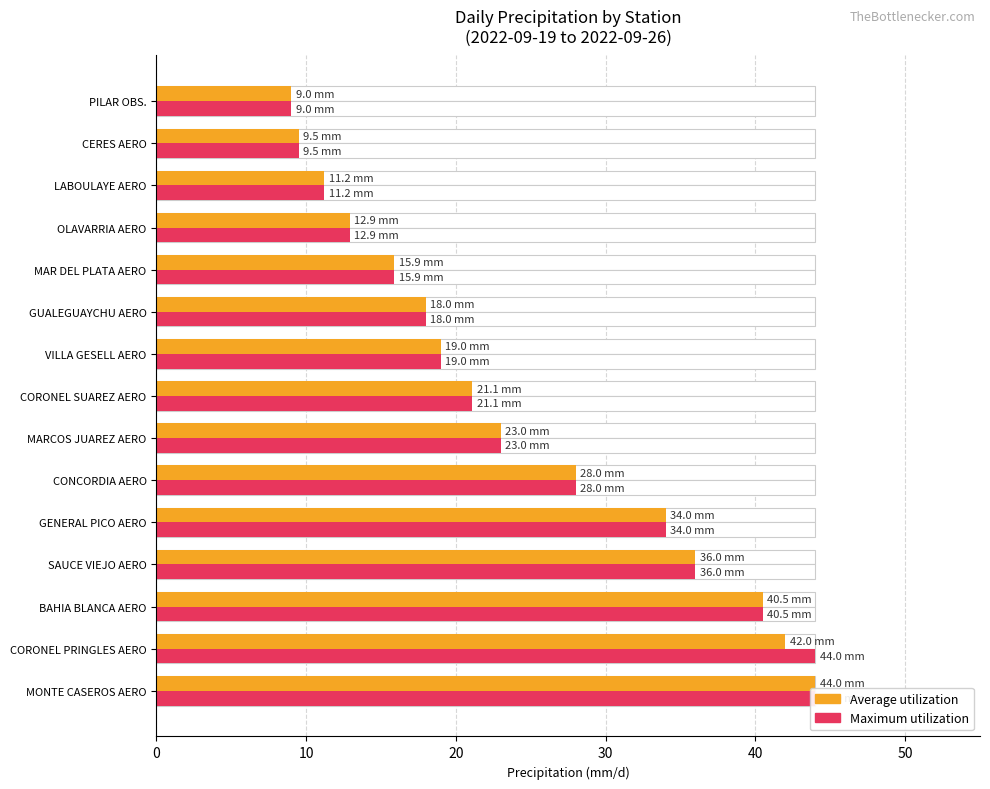

Rank the series by their maximum value, from highest to lowest.

Average utilization, Maximum utilization